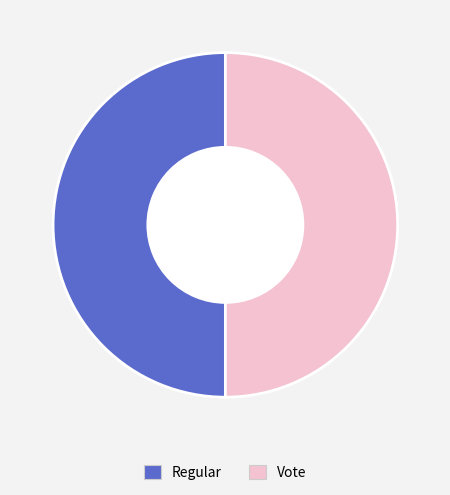

Do Vote and Regular together represent more than half of the pie?

Yes